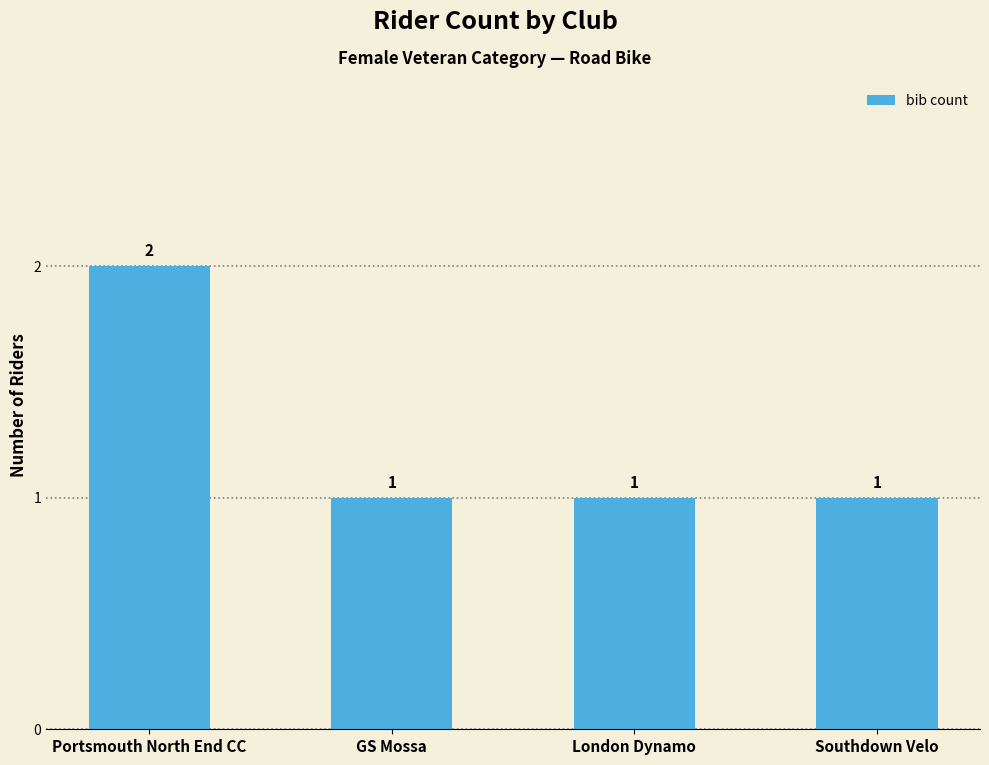

Reading right to left, list all the values displayed in this chart.

Southdown Velo=1	London Dynamo=1	GS Mossa=1	Portsmouth North End CC=2